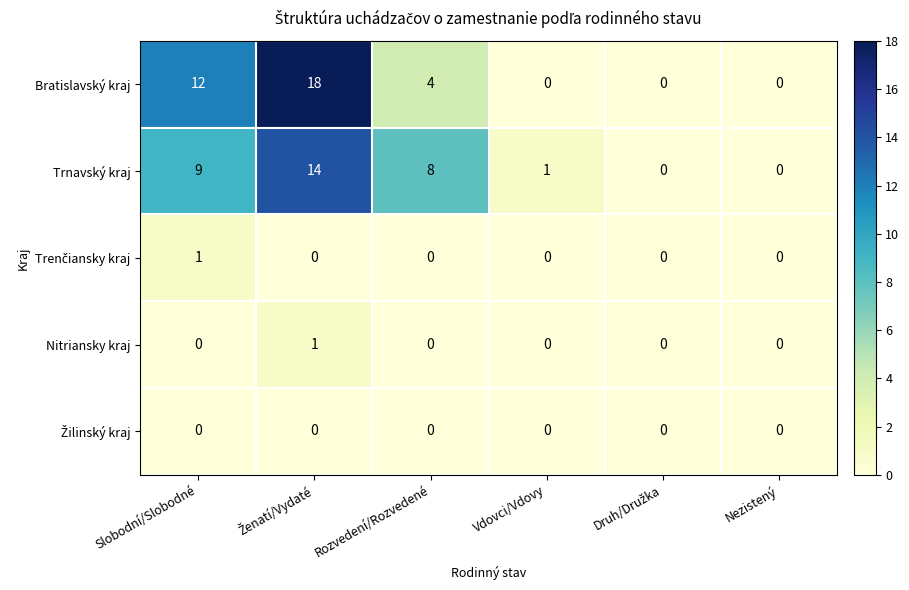

What is the difference between the highest and lowest values at Slobodní/Slobodné?

12